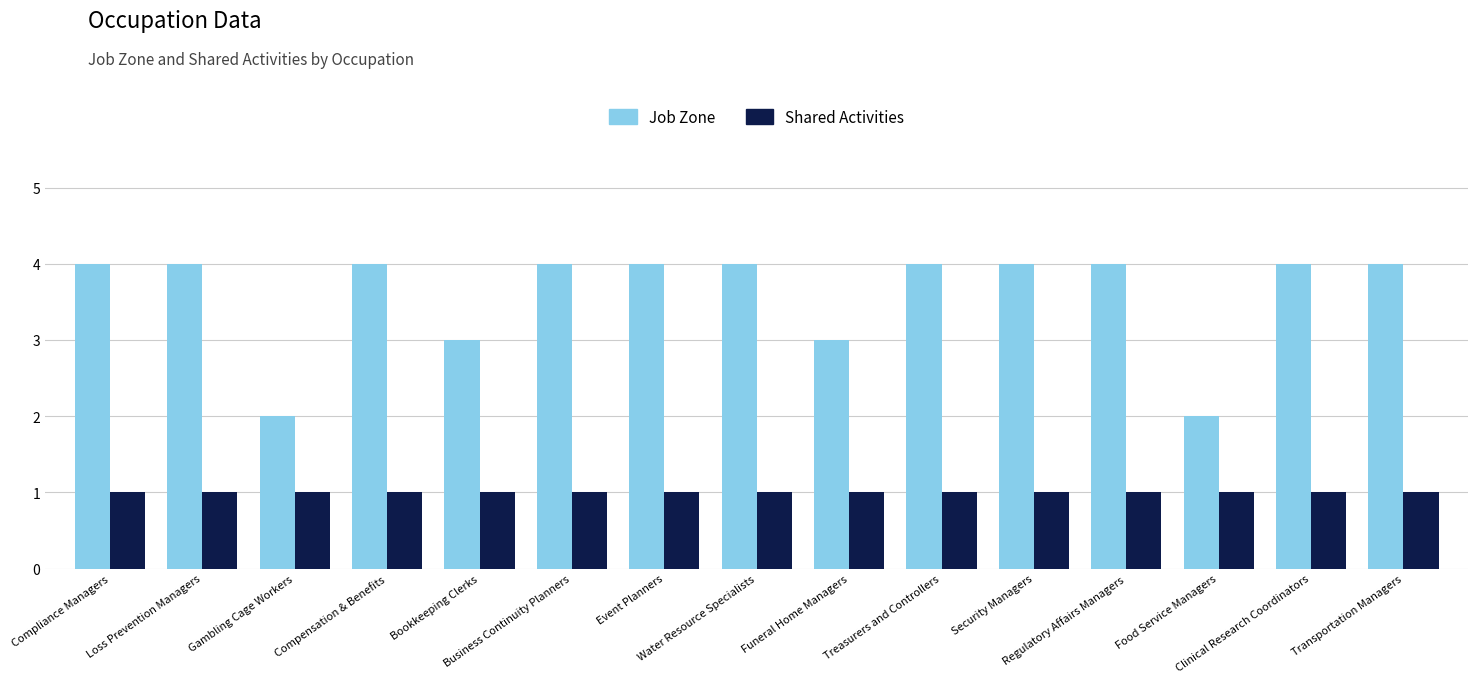

Does the chart contain any negative values?

No